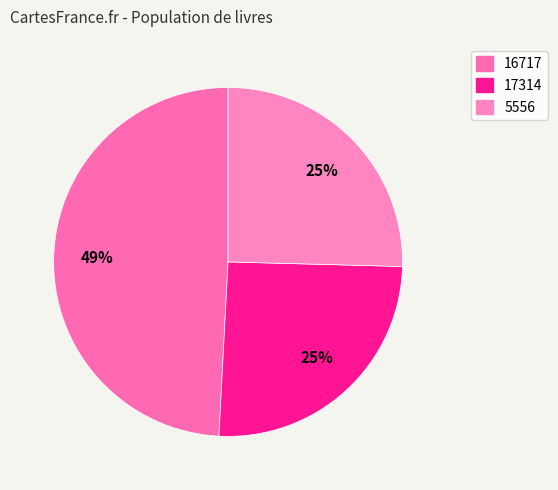

What is the total percentage of 5556 and 17314?

50.8%